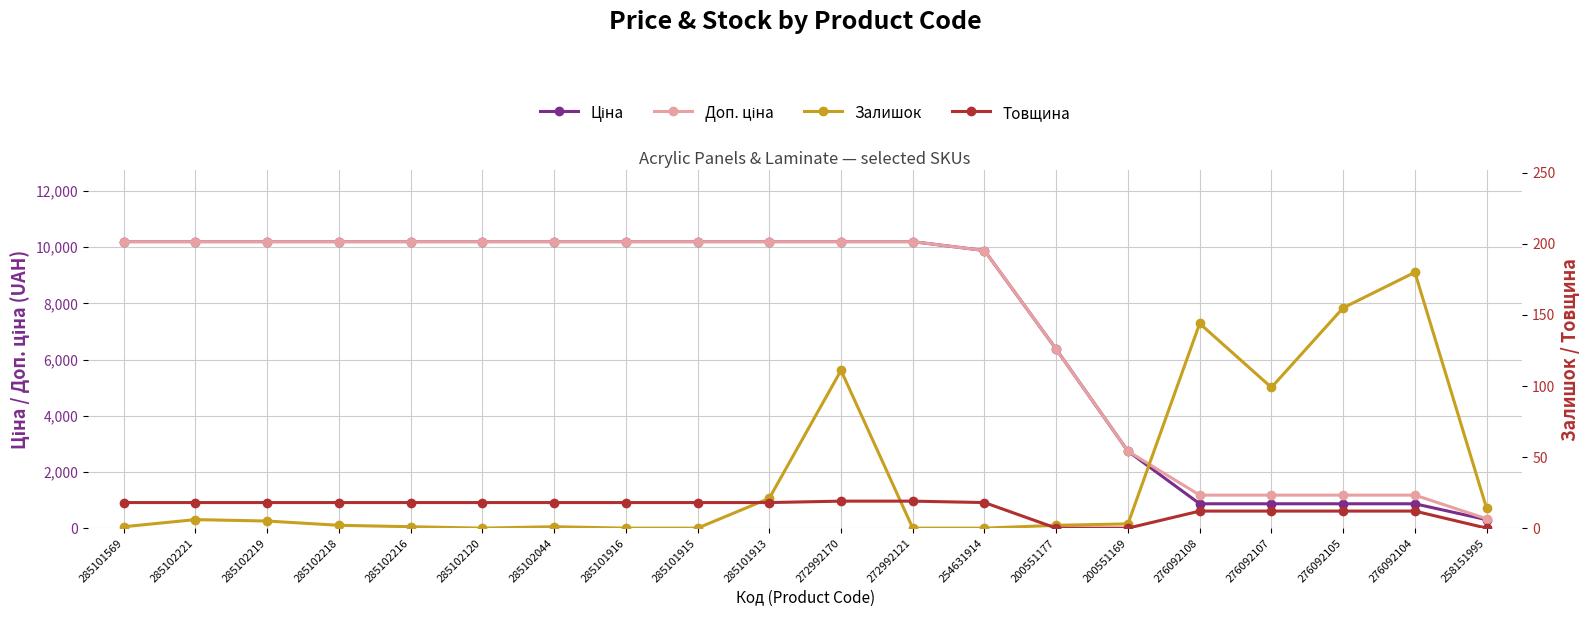

Is it true that Залишок equals 119.5 at 285102120?

False